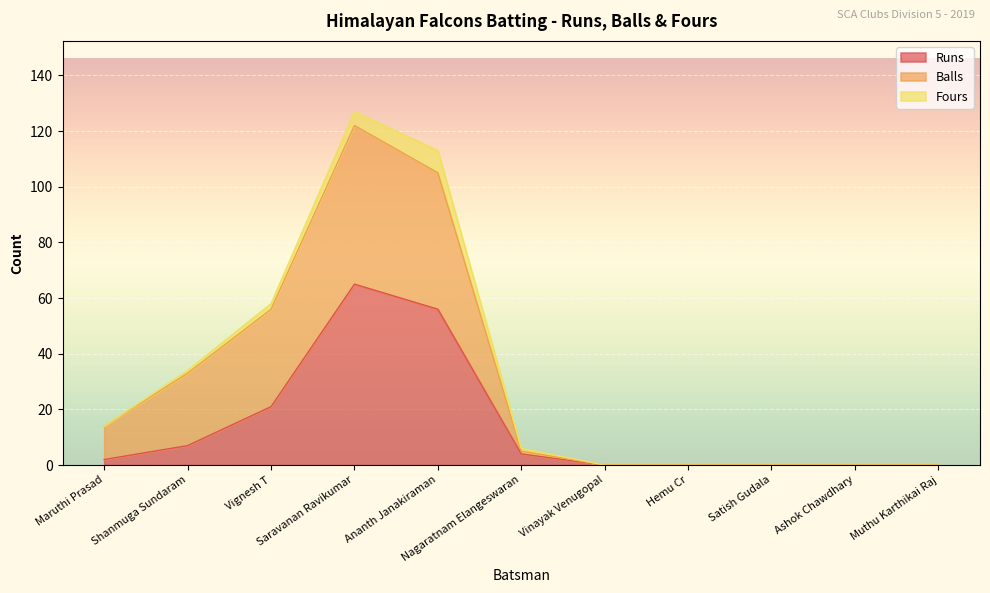

At which label is Balls closest to 61?

Vignesh T